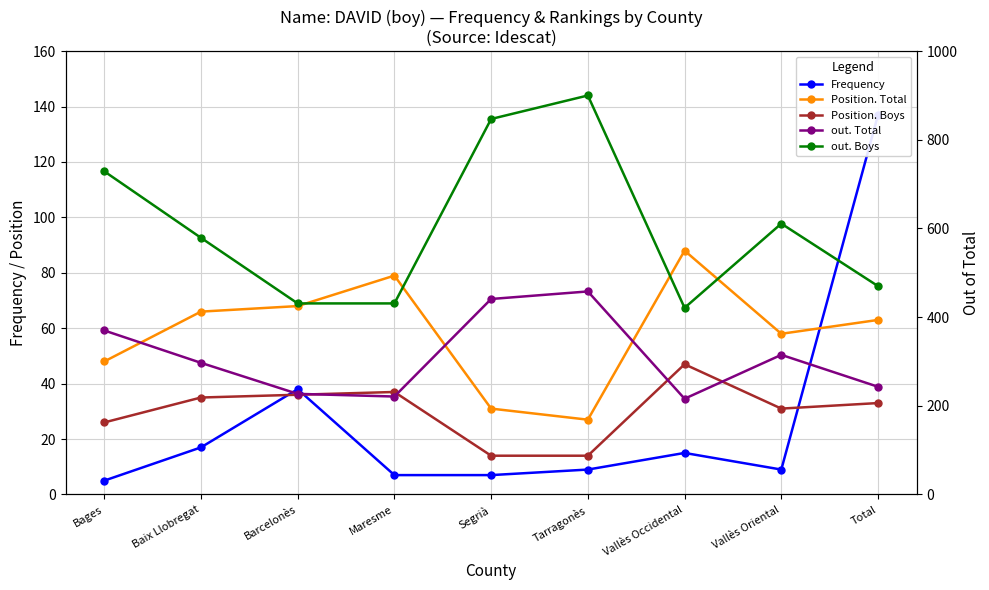

Is it true that Position. Total equals 32 at Bages?

False